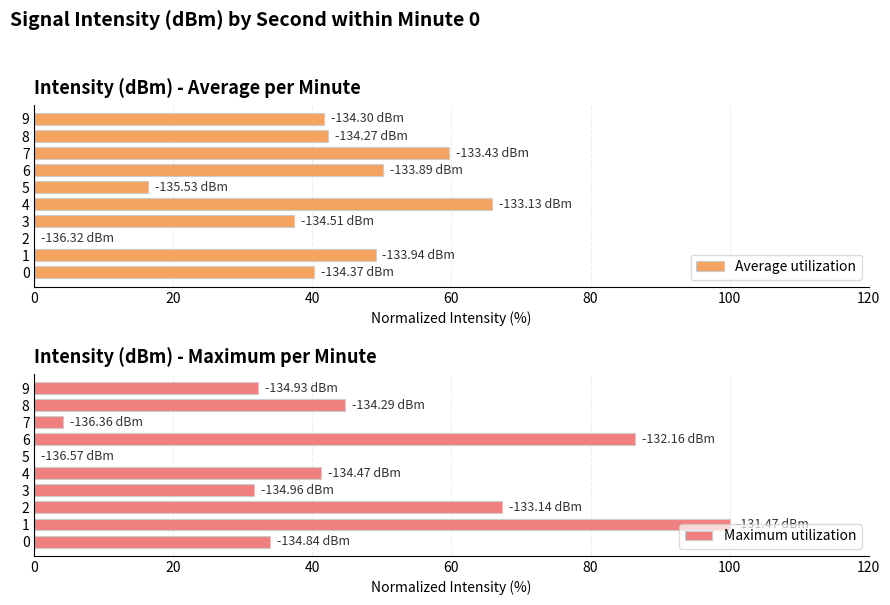

How many distinct data groups are displayed?

2